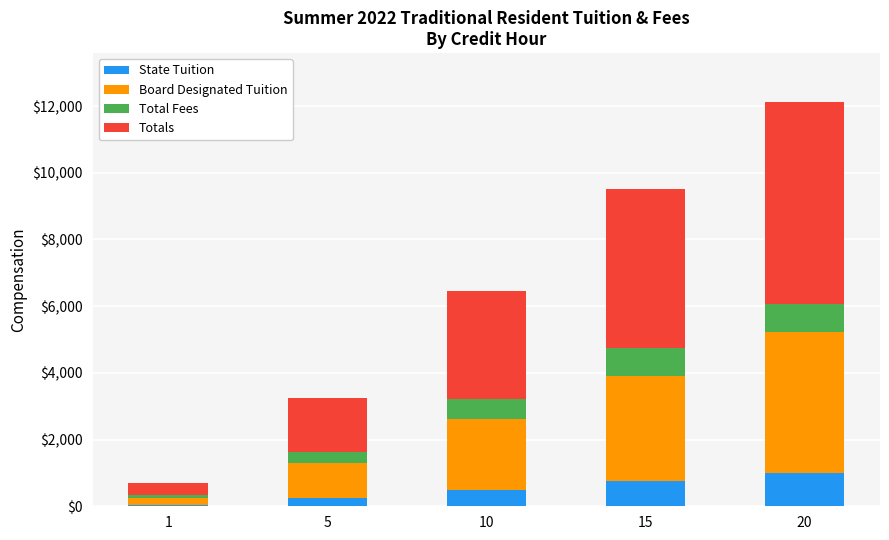

Does the chart contain stacked bars?

Yes